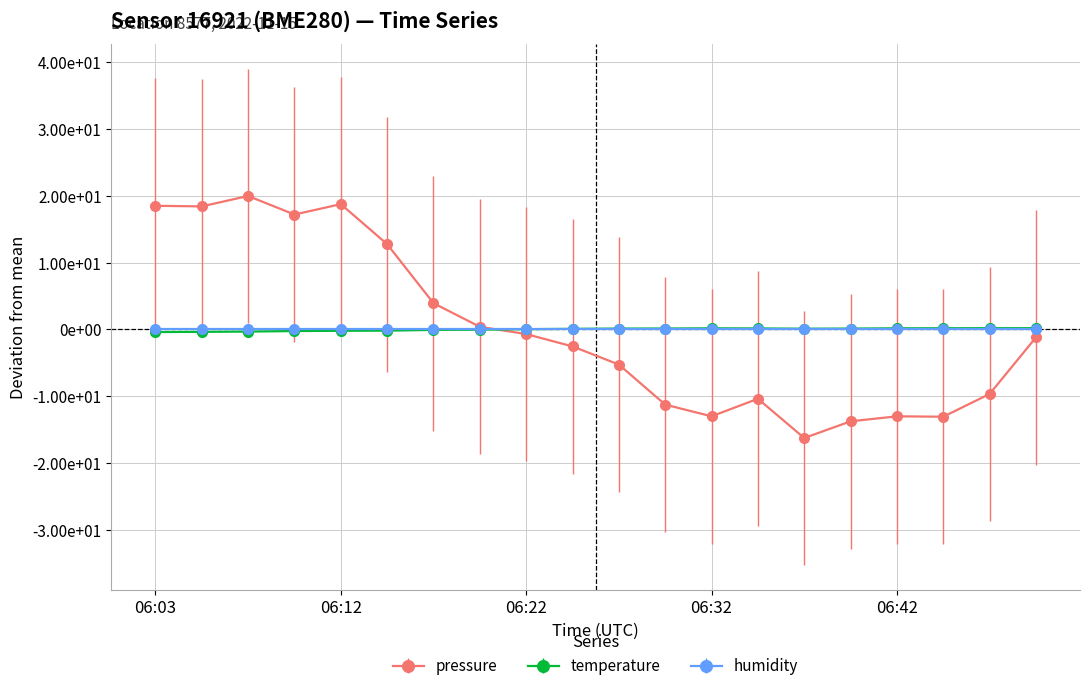

Does the chart have visible grid lines?

Yes